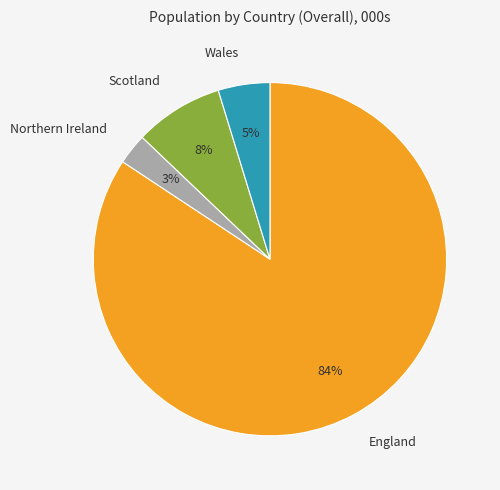

Is it true that England is 93% of the pie?

False